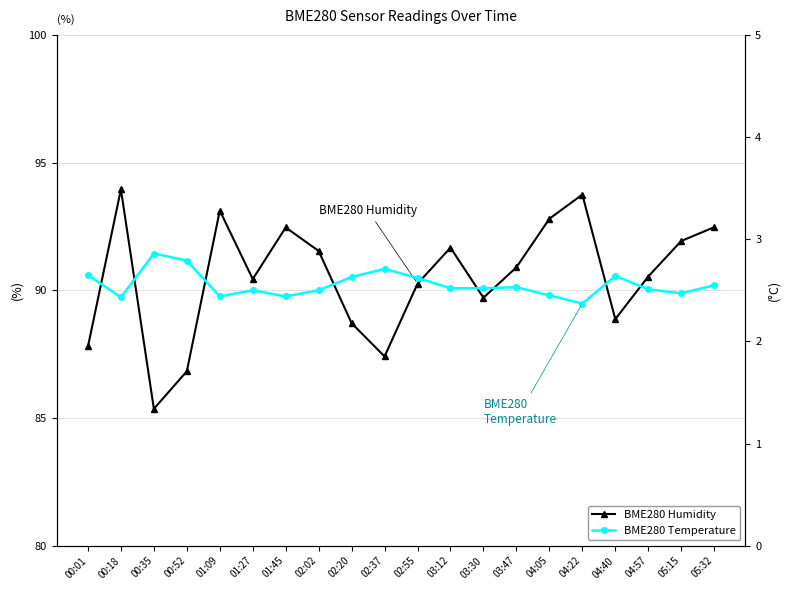

What is the label of the 4th point from the left?

00:52